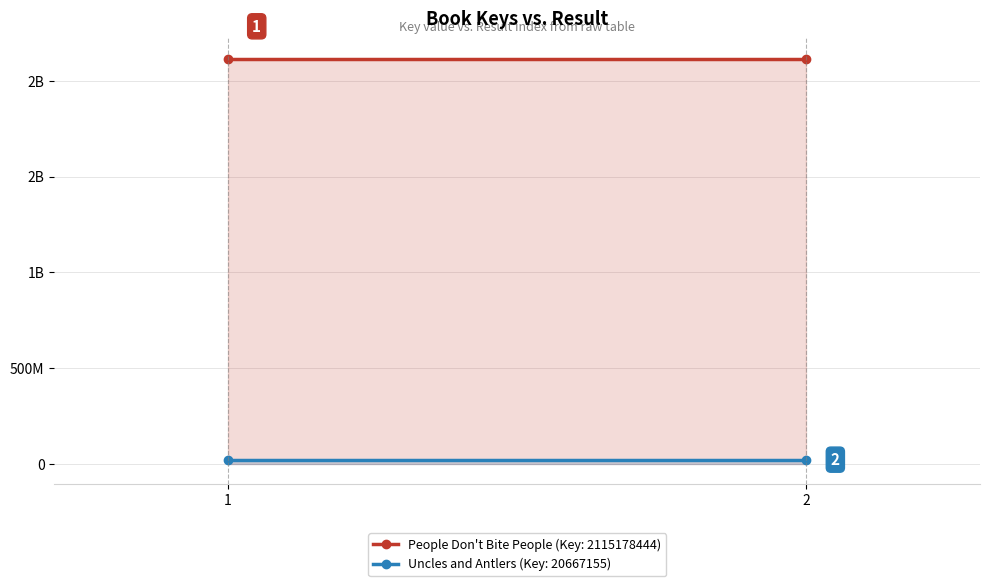

Rank the categories by Uncles and Antlers (Key: 20667155) value from highest to lowest.

1, 2